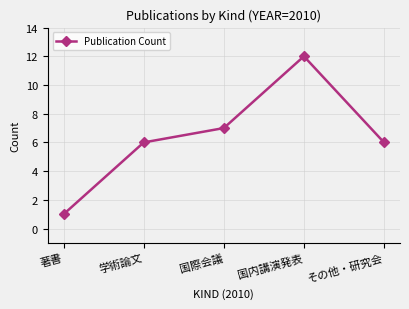

What is the value of the 2nd point from the left?

6